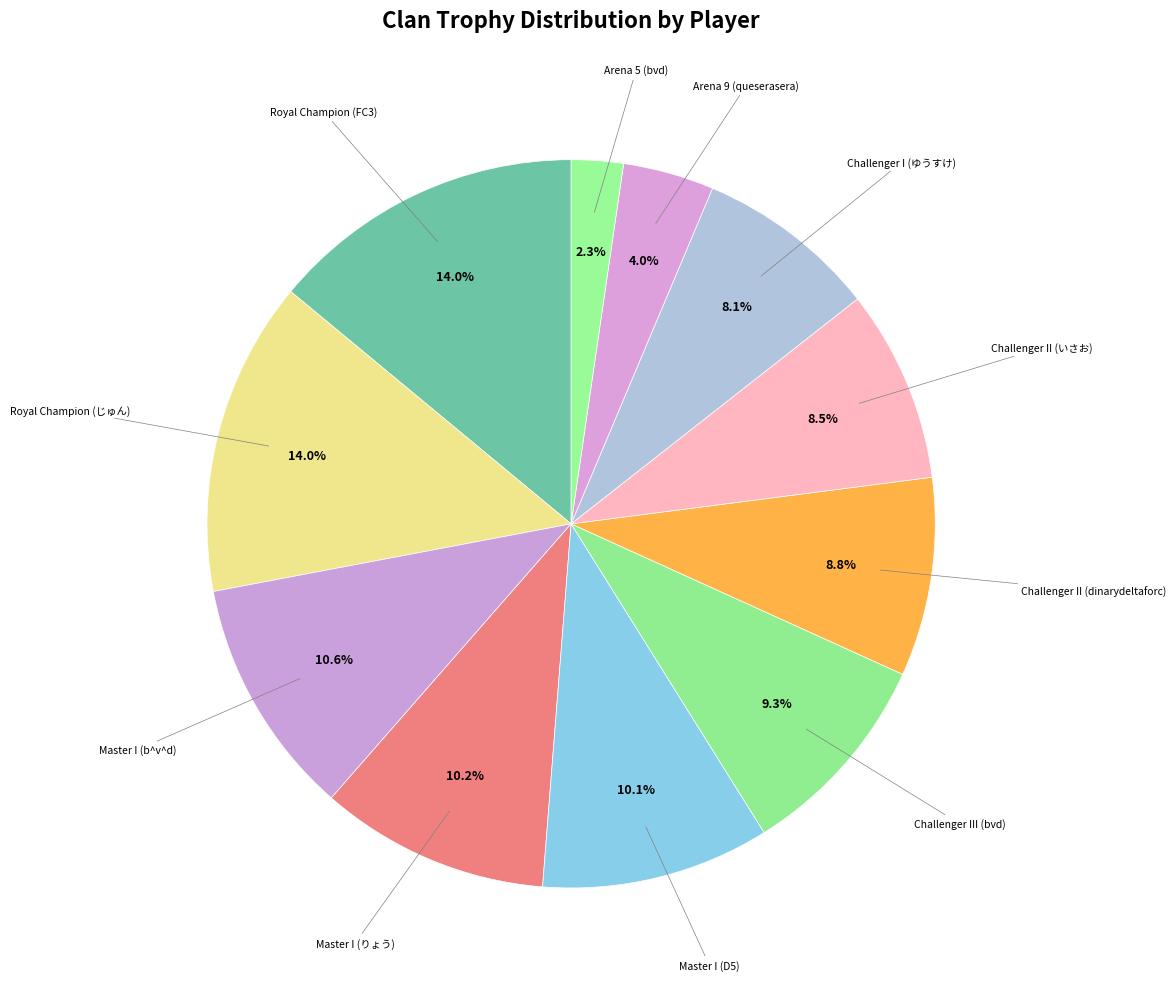

Rank the categories by value from highest to lowest.

Royal Champion (FC3), Royal Champion (じゅん), Master I (b^v^d), Master I (りょう), Master I (D5), Challenger III (bvd), Challenger II (dinarydeltaforc), Challenger II (いさお), Challenger I (ゆうすけ), Arena 9 (queserasera), Arena 5 (bvd)